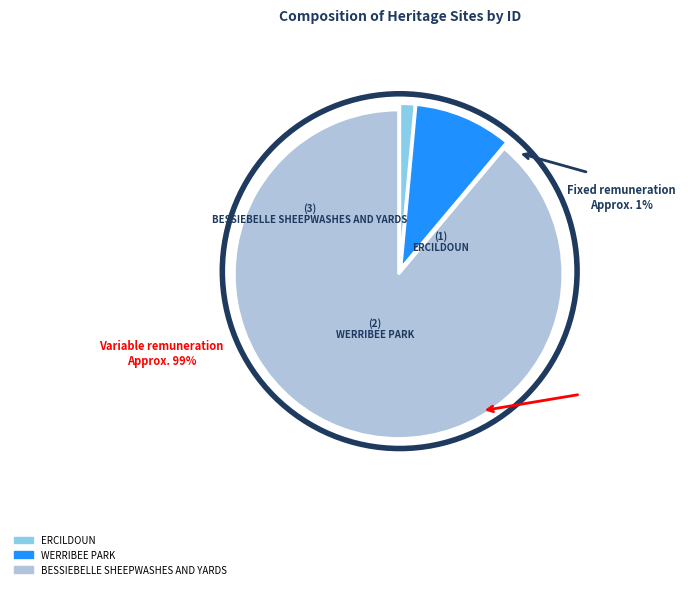

Which category has the smallest portion of the pie?

ERCILDOUN